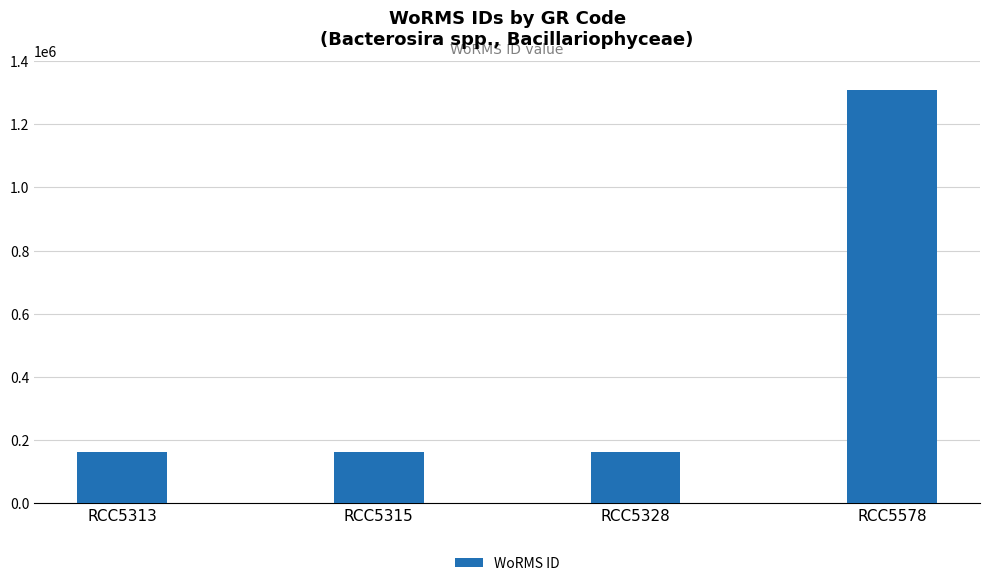

Reading left to right, list all the values displayed in this chart.

RCC5313=162927	RCC5315=162927	RCC5328=162927	RCC5578=1307640